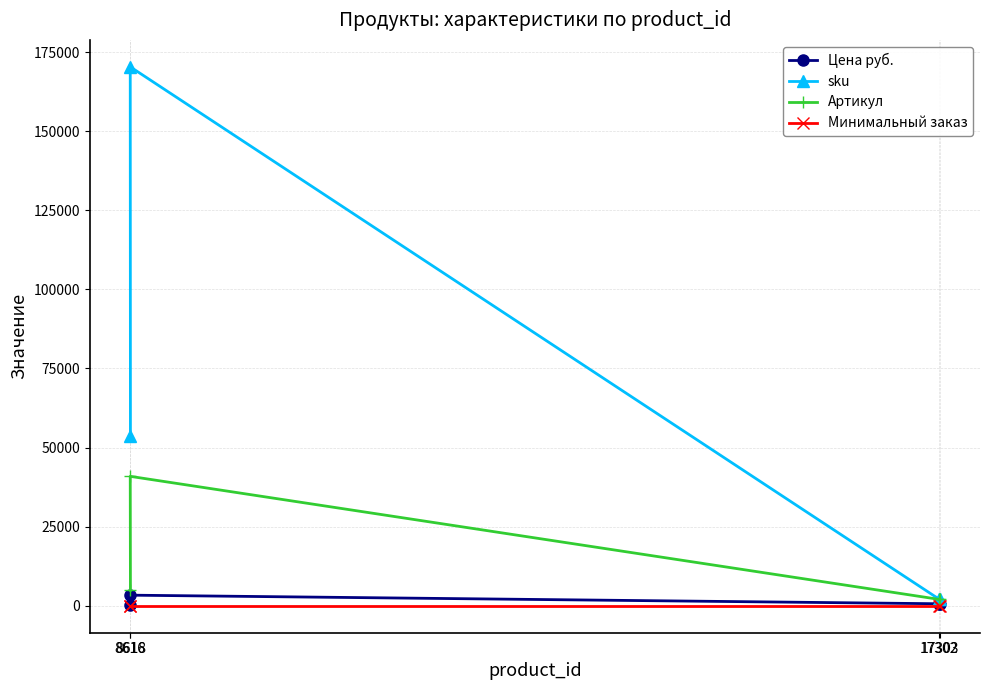

What is the smallest value displayed?

1